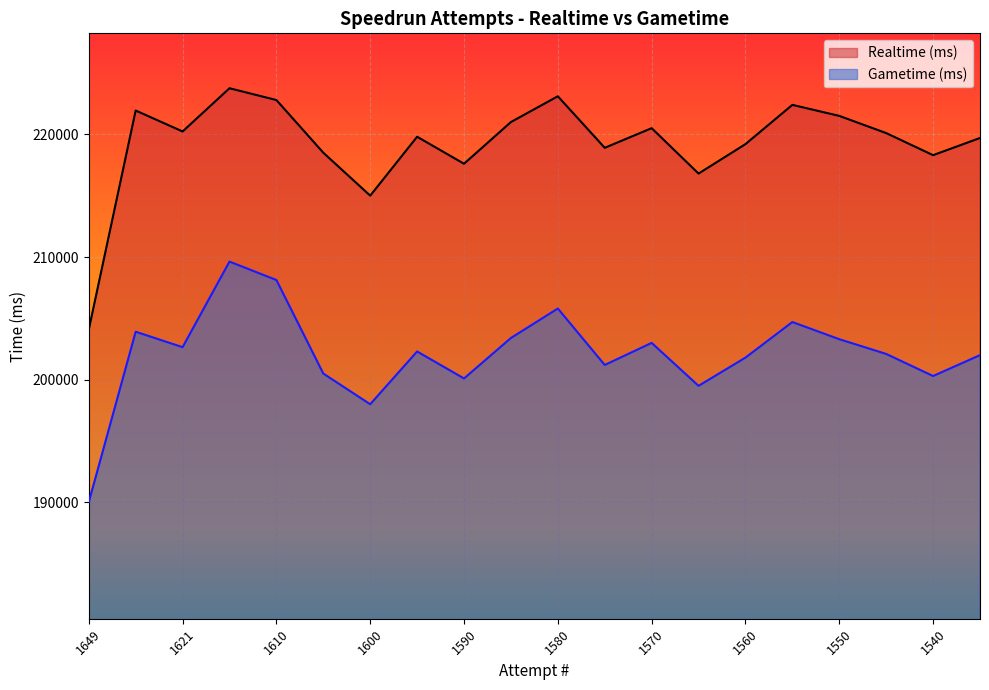

True or false: Realtime (ms) has more than 1 interior local peaks.

True